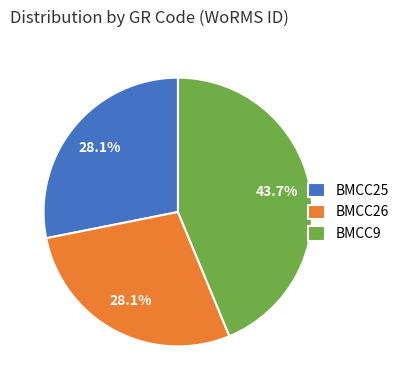

Approximately how many times larger is the value at BMCC9 compared to BMCC25?

1.6